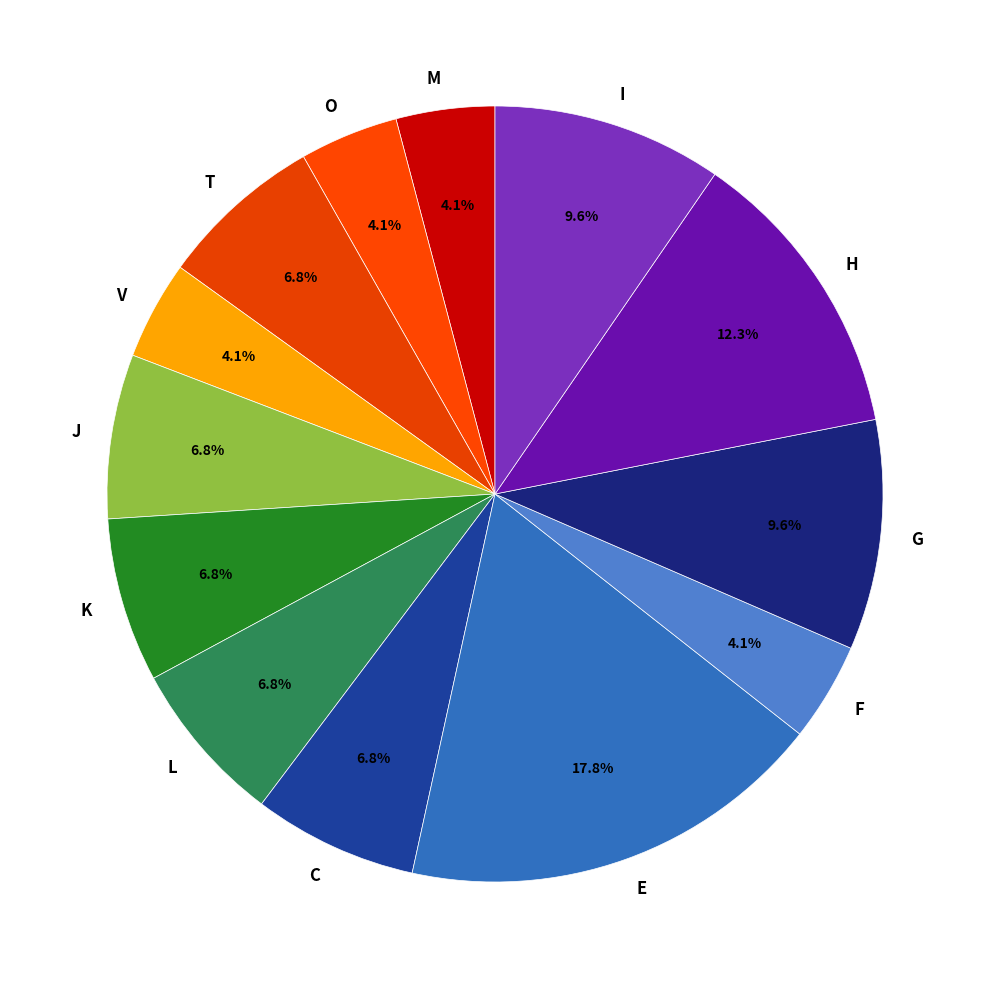

Combined, do J and O account for over 50%?

No